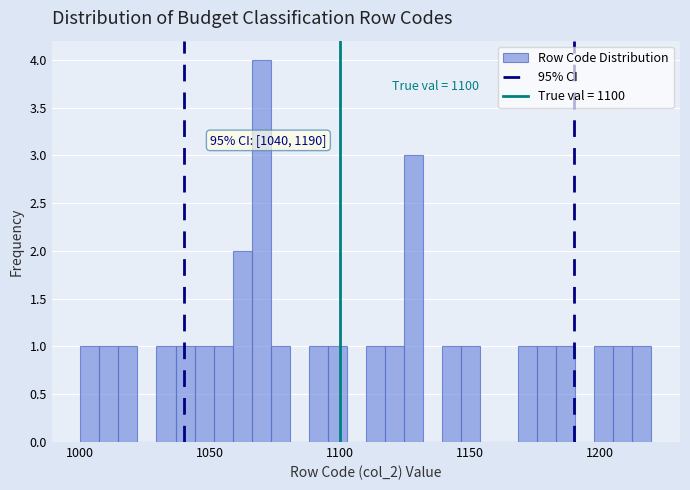

Read against the x-axis, roughly where is the centre of the tallest bar?

1070